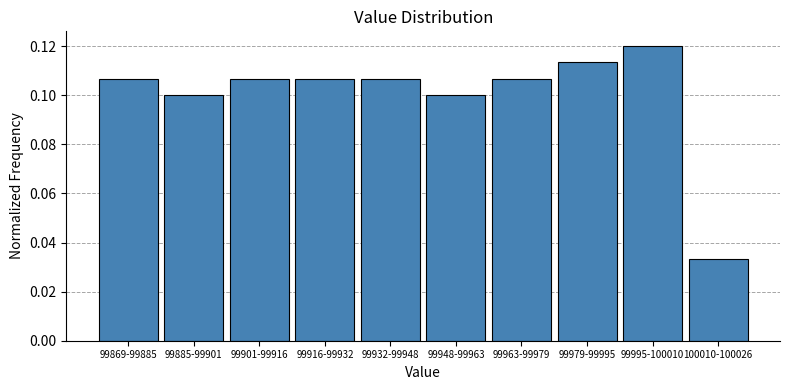

Which label corresponds to the largest value in the chart?

99995-100010